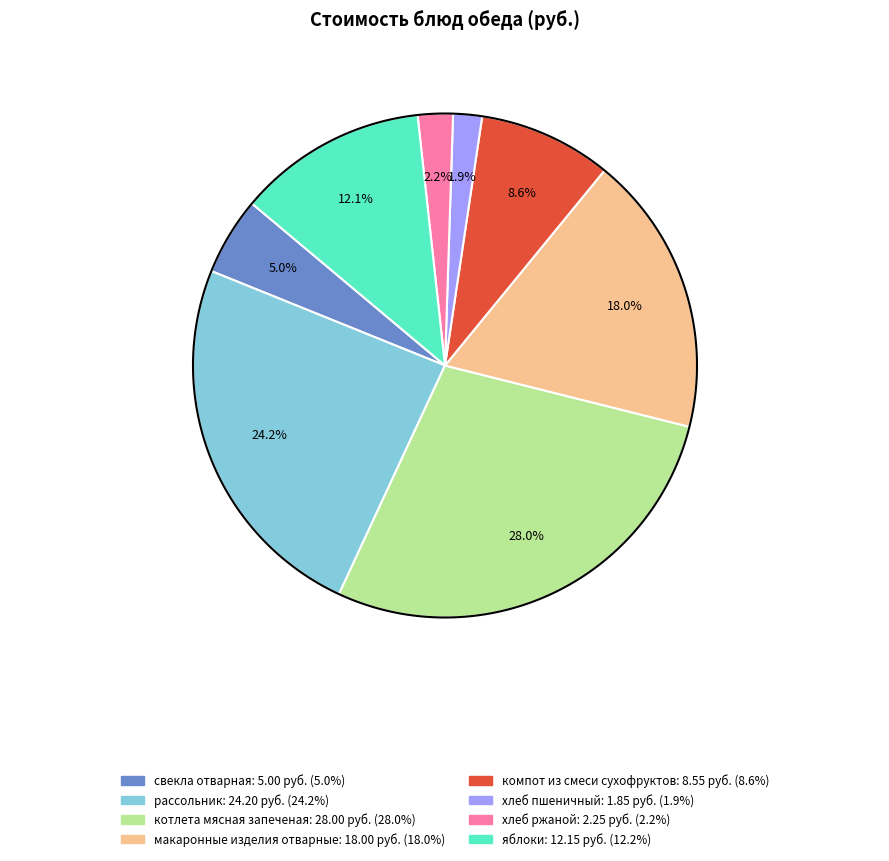

How much of the chart is everything except макаронные изделия отварные?

82.0%